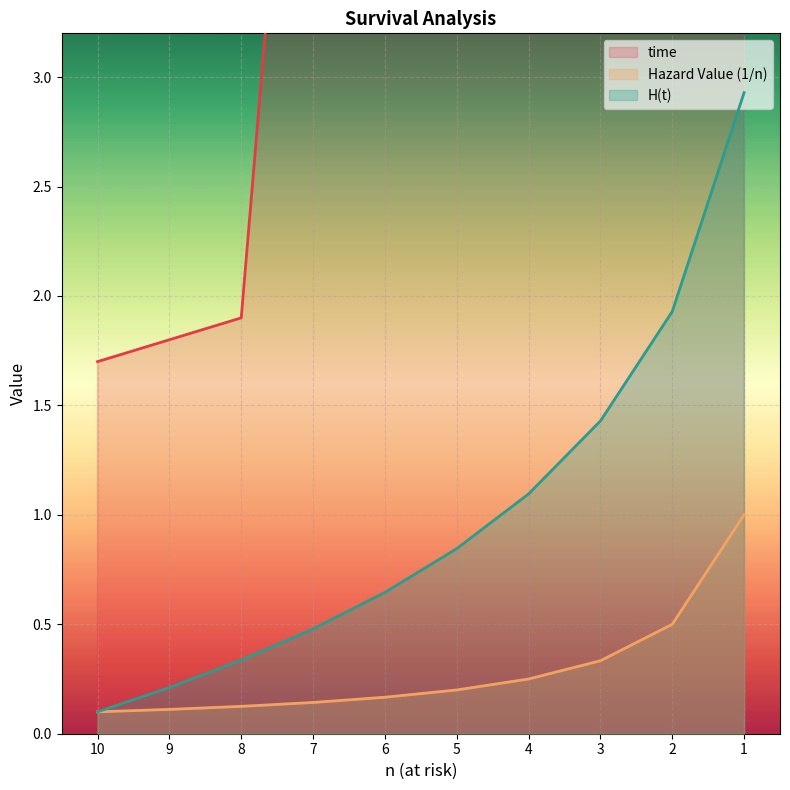

What is the total value across all series at 3?

18.4